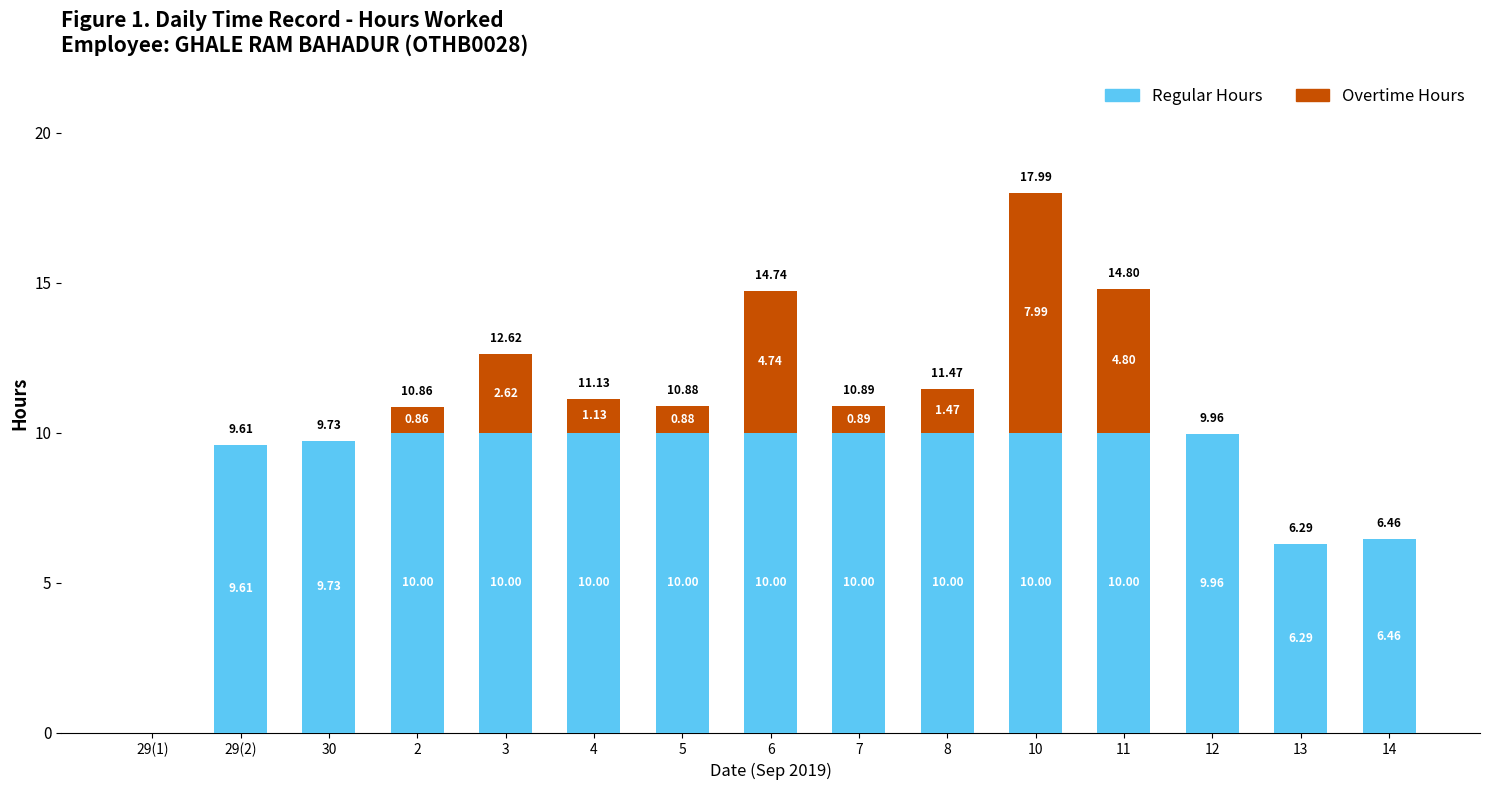

What is the total value across all series at 2?

10.9